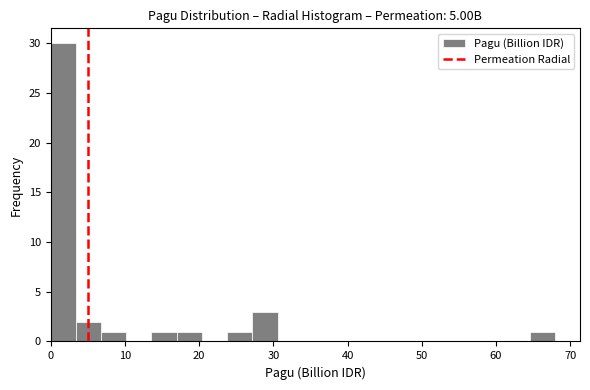

Around what value on the x-axis is the tallest bar? Give the approximate position of its centre, as read against the axis.

2